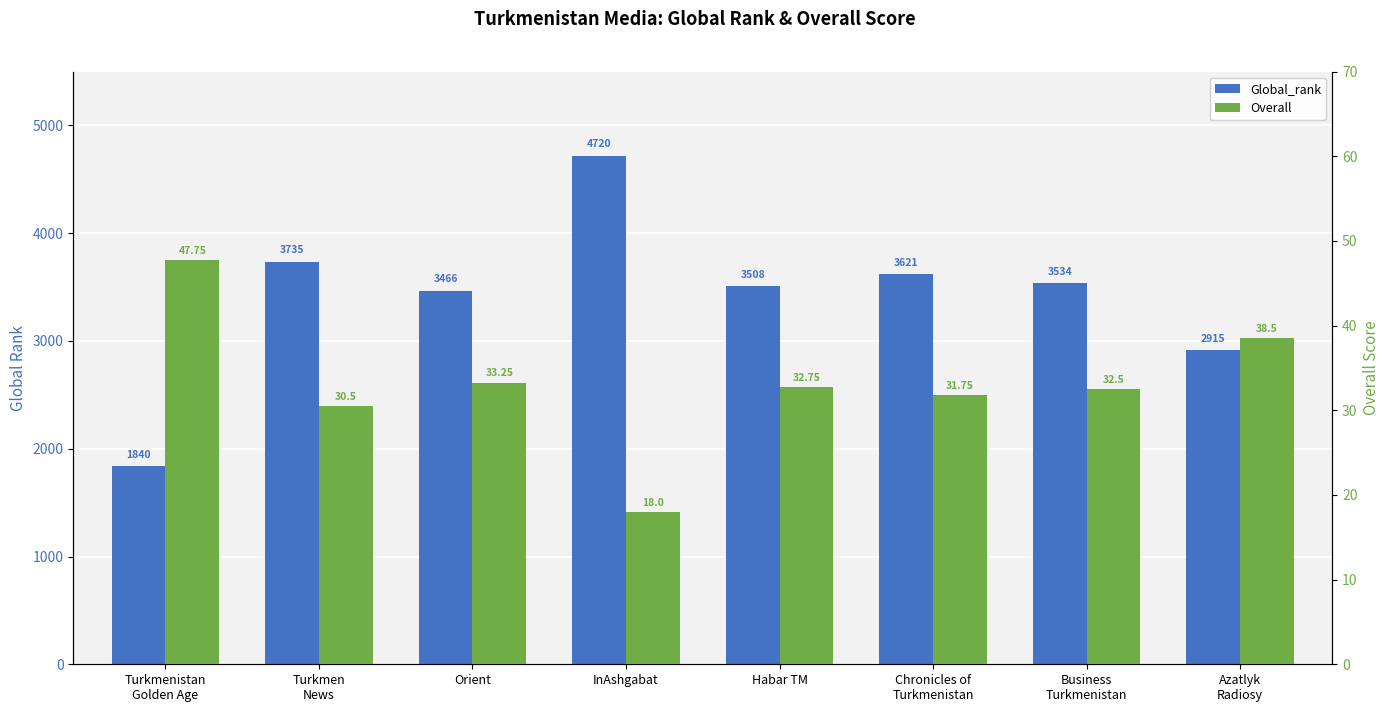

What is the spread (max minus min) of values at Business
Turkmenistan?

3501.5